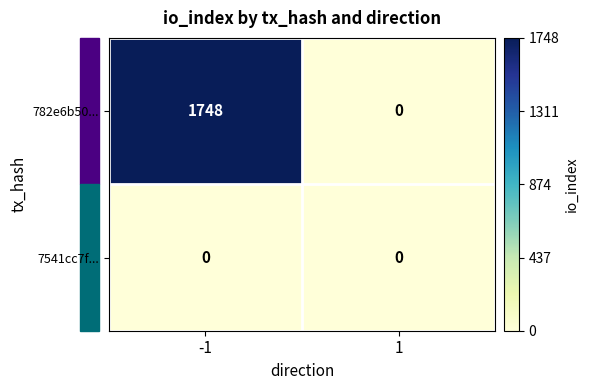

What is the maximum value shown in the chart?

1748